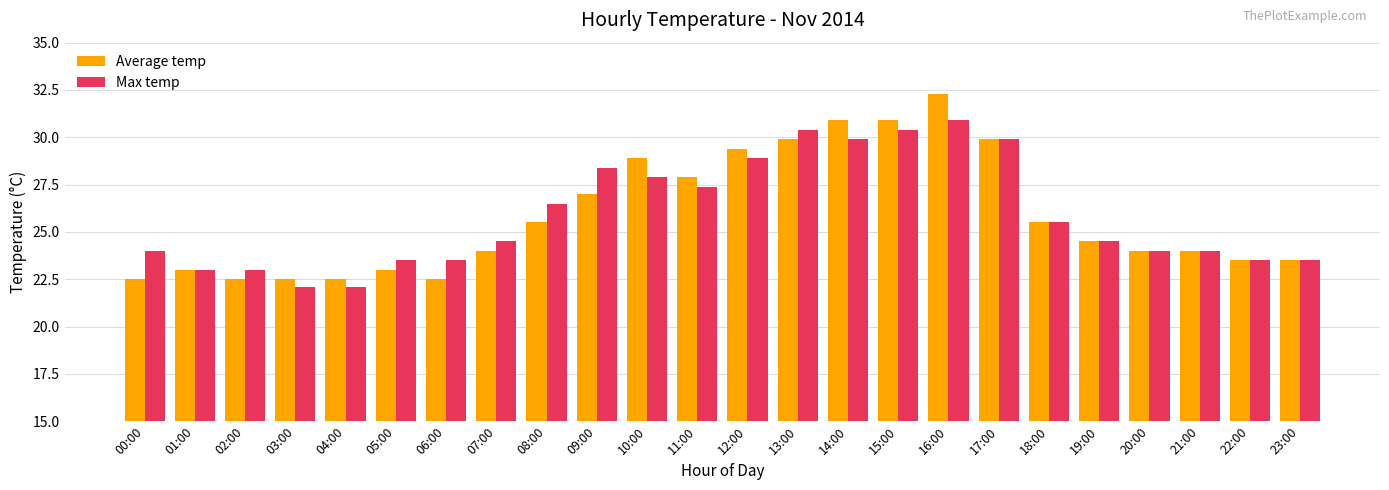

What are all the series names shown in the legend?

Average temp, Max temp